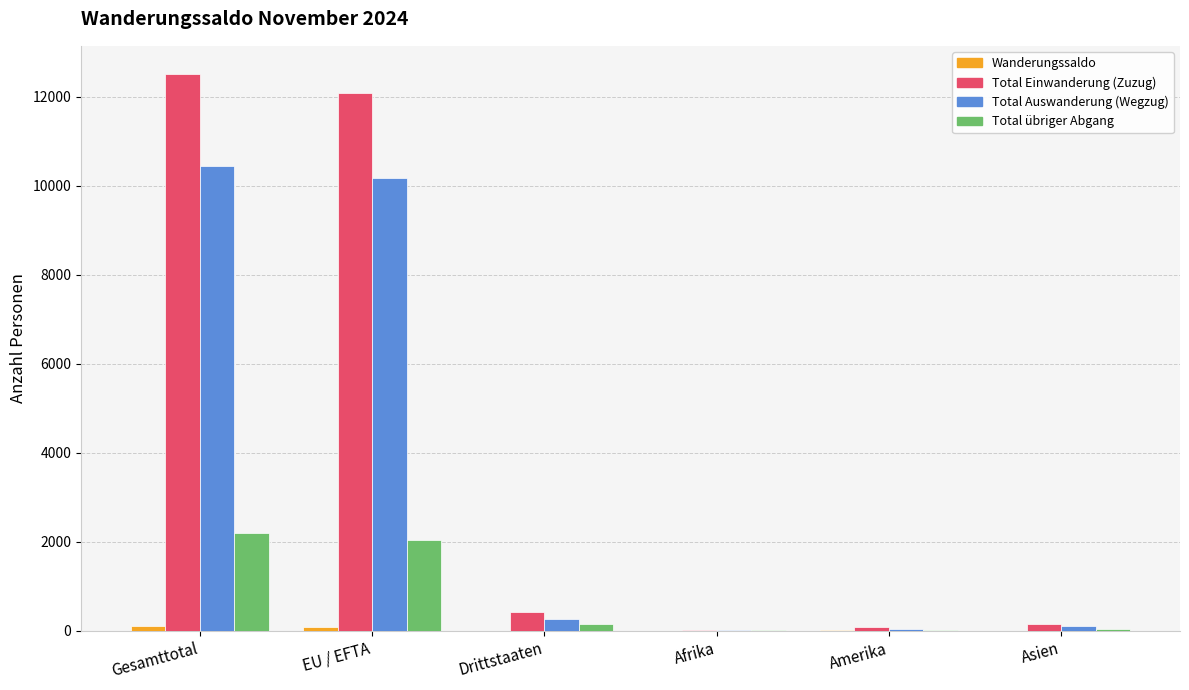

Is it true that Total Auswanderung (Wegzug) equals 10438 at Gesamttotal?

True